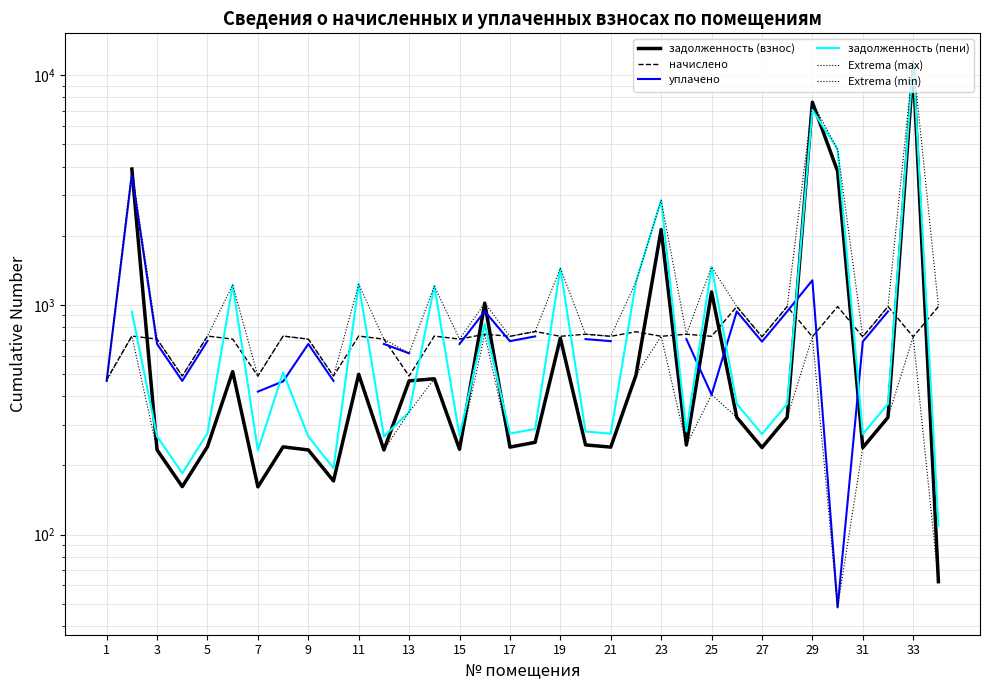

What is the value of the начислено point at the 13th from the left?

489.9